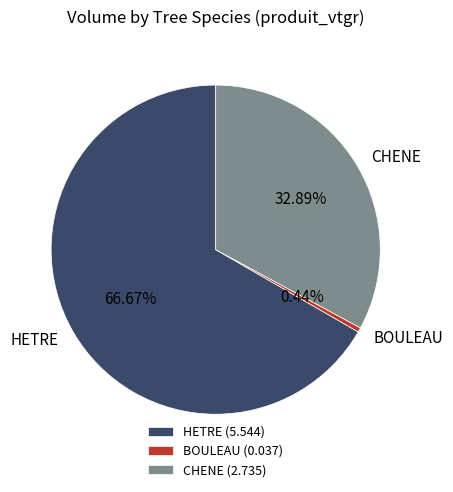

To the nearest percent, what portion does CHENE represent?

33%